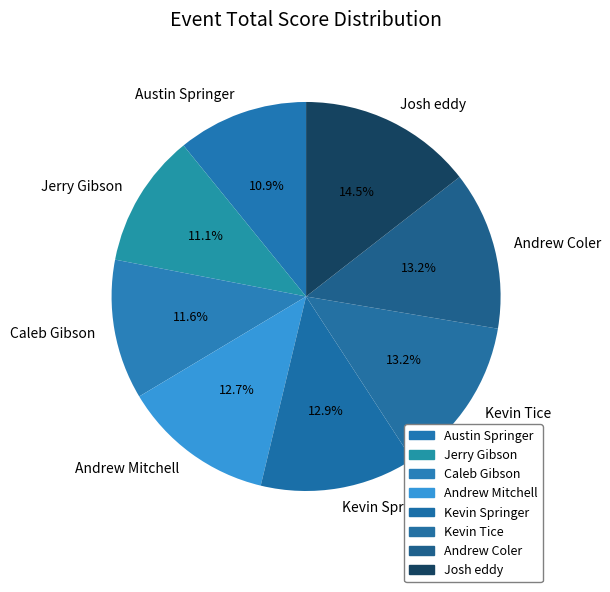

True or false: Andrew Mitchell accounts for 13% of the total.

True